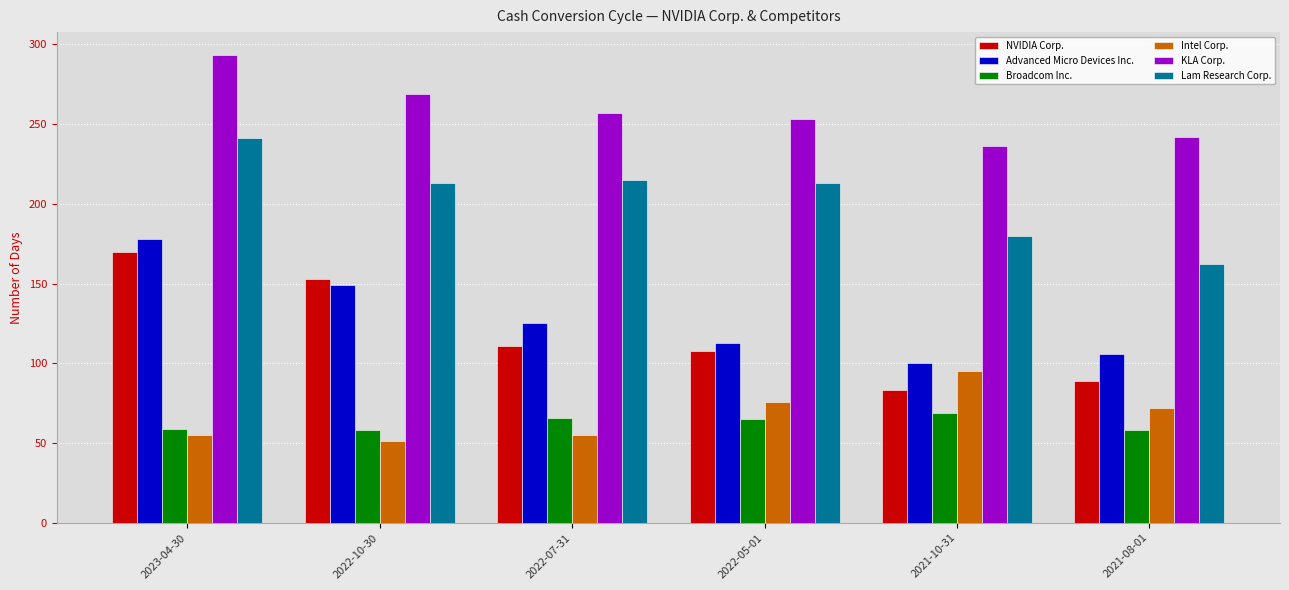

Which series changed the most between 2022-10-30 and 2022-07-31?

NVIDIA Corp.